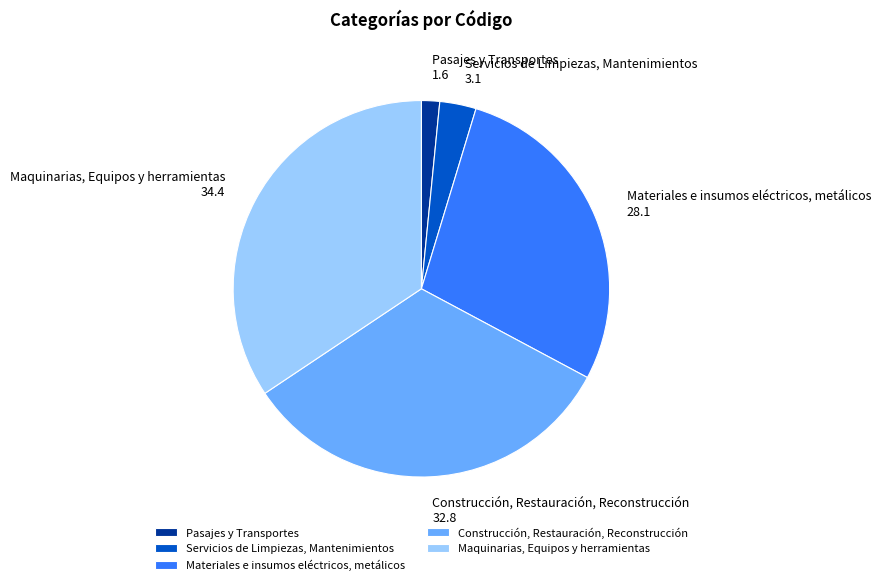

Combined, do Servicios de Limpiezas, Mantenimientos and Pasajes y Transportes account for over 50%?

No